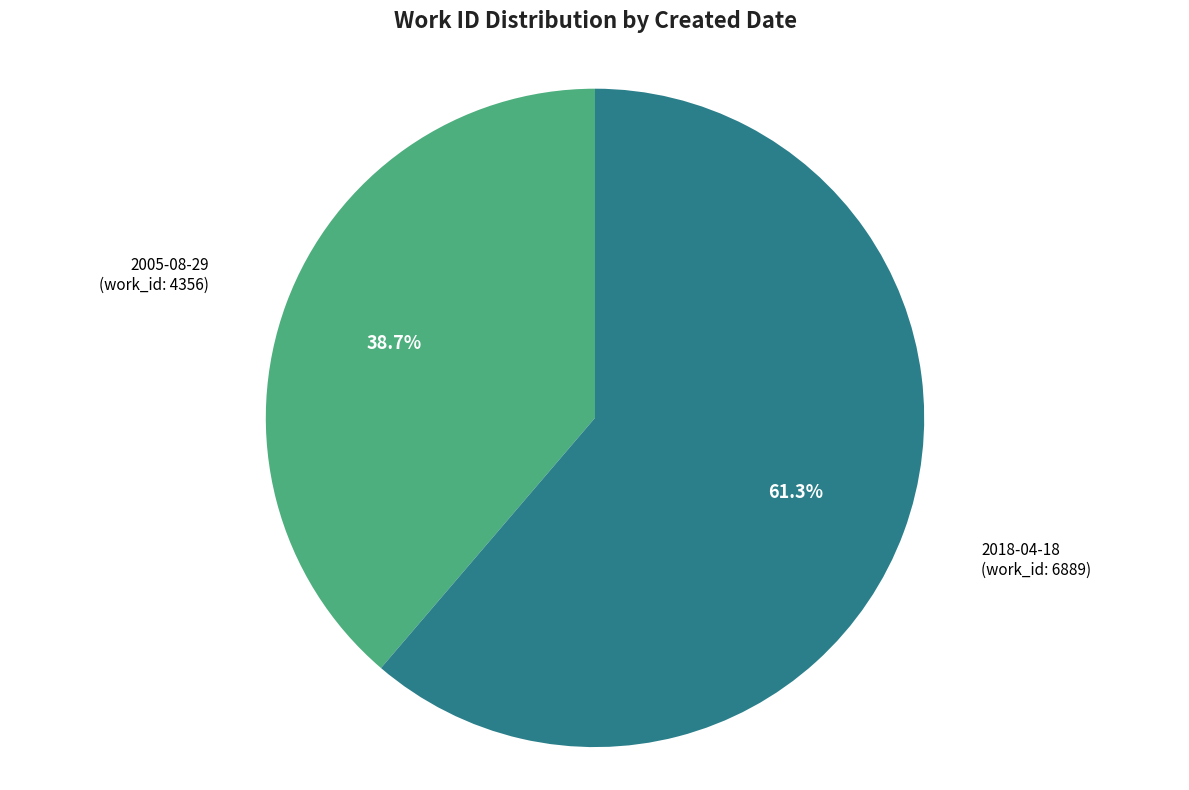

Is there a majority slice in this chart?

Yes